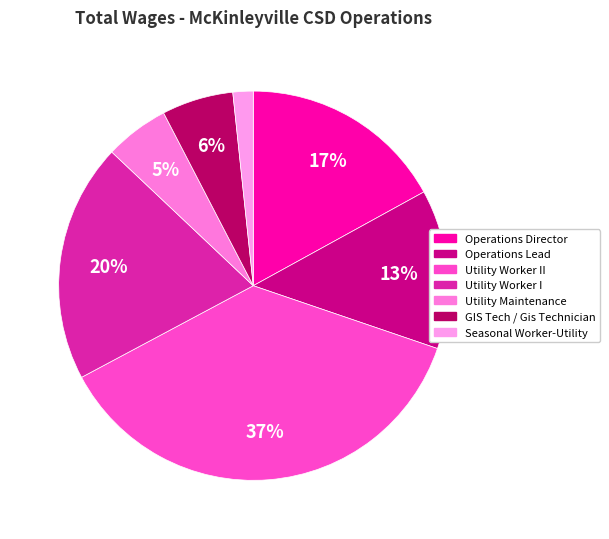

Count the number of slices in the pie.

7